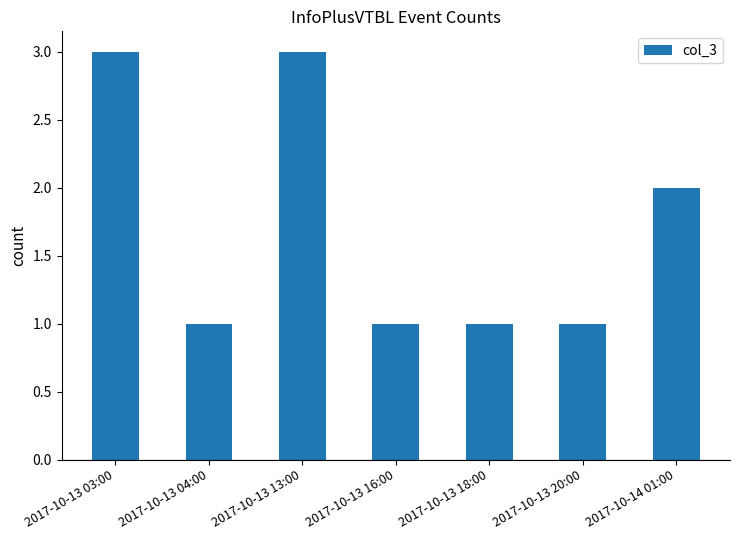

What is the difference between the maximum and minimum values?

2